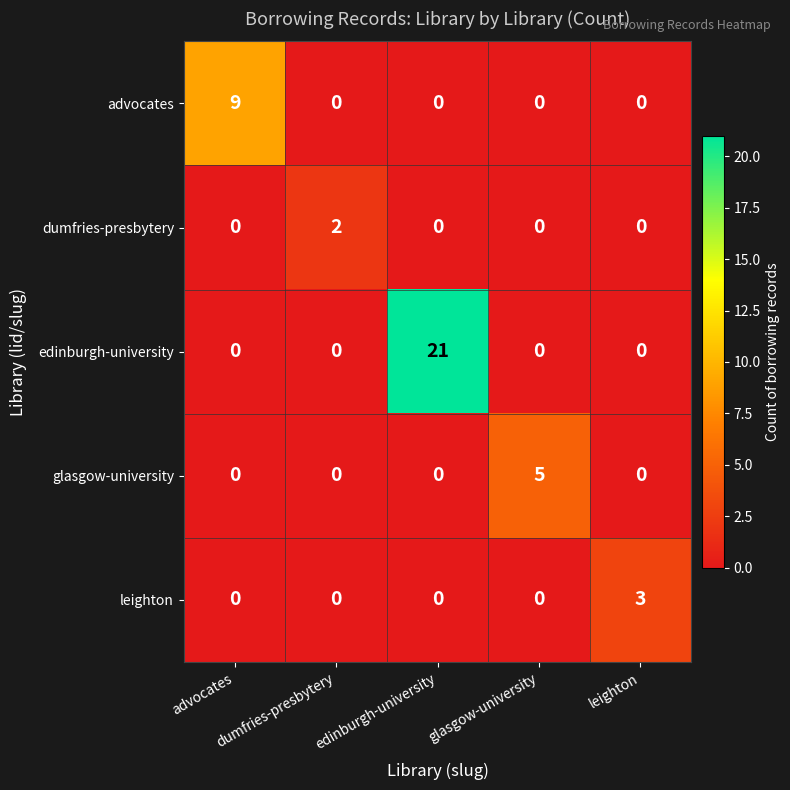

What is the greatest value displayed?

21